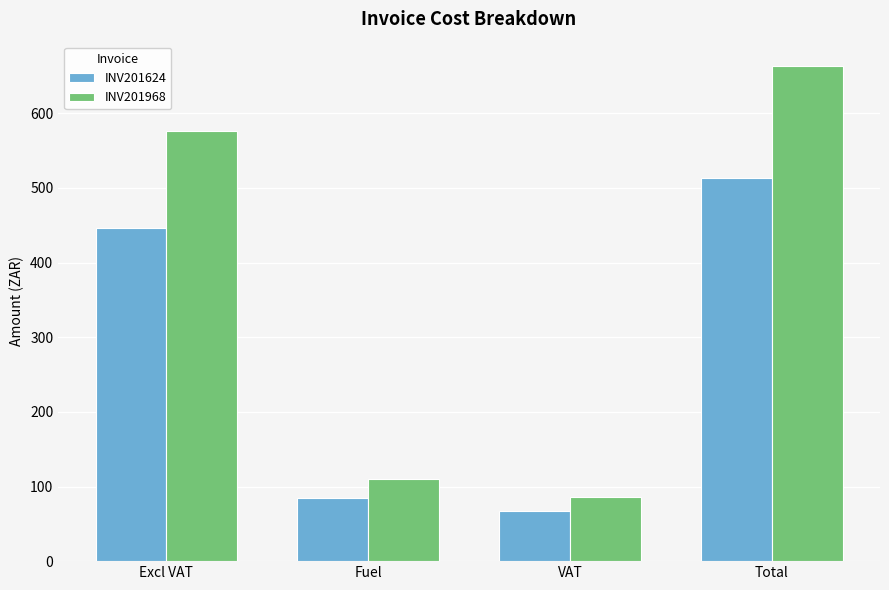

Which category has the highest value in the INV201624 series?

Total